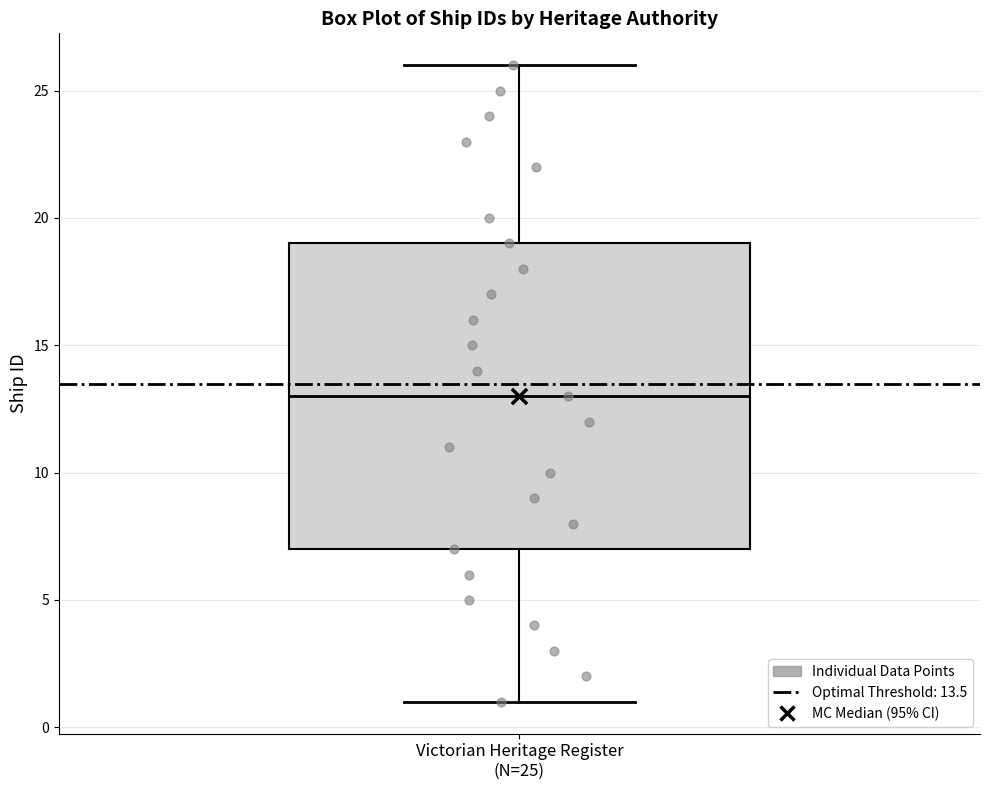

Where does the upper whisker of the box for Victorian Heritage Register (N=25) end on the y-axis? The values are not printed on the chart, so give them approximately, as read against the axis.

26